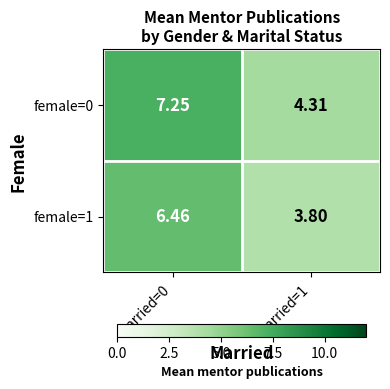

At how many categories does at least one series exceed 3?

2